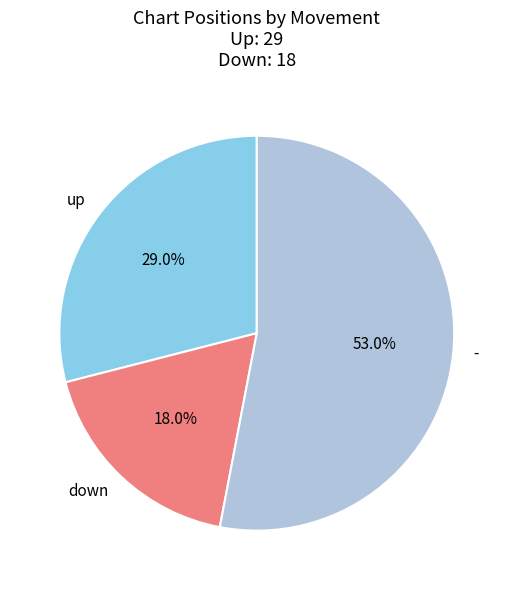

Which slice is the largest?

-